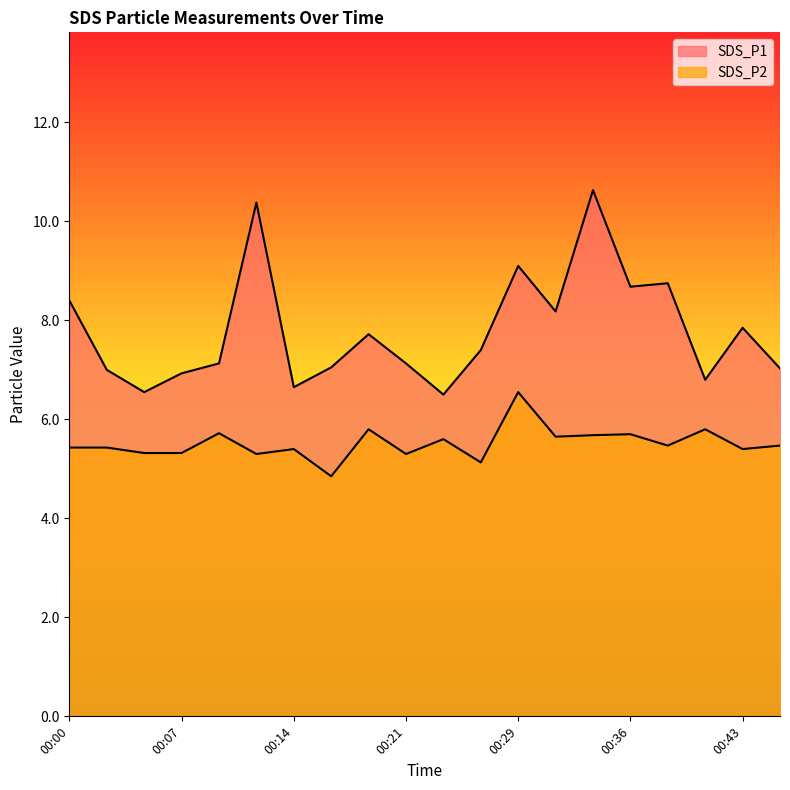

What are all the series names shown in the legend?

SDS_P1, SDS_P2